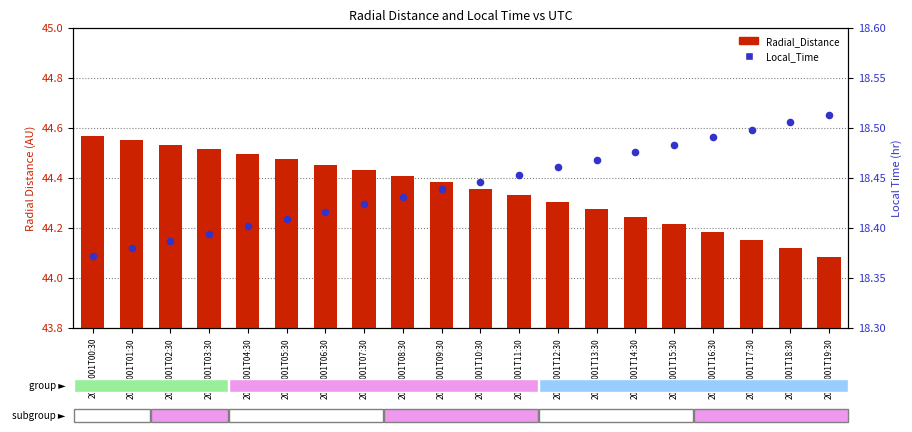

Is the value of Radial_Distance at 2011-001T12:30 greater than the value of Local_Time at 2011-001T04:30?

Yes